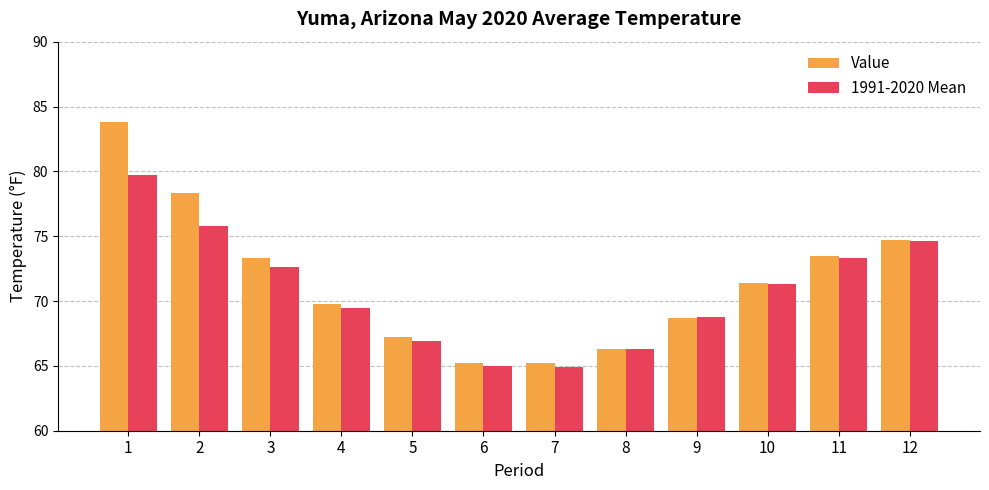

What is the value of the 1991-2020 Mean bar at the 10th from the left?

71.3